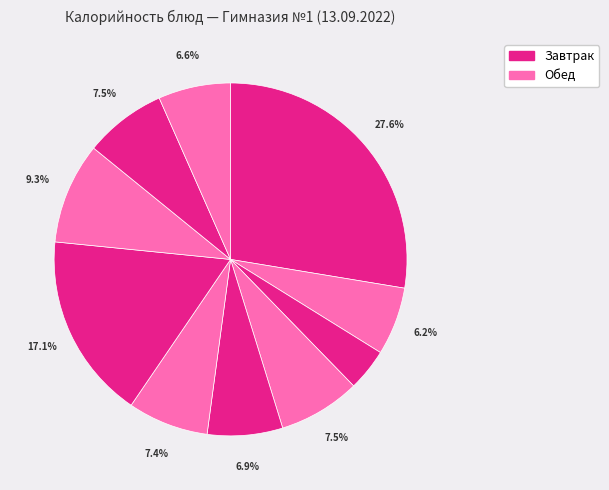

To the nearest percent, what is the difference between the largest and smallest slice percentages?

24%